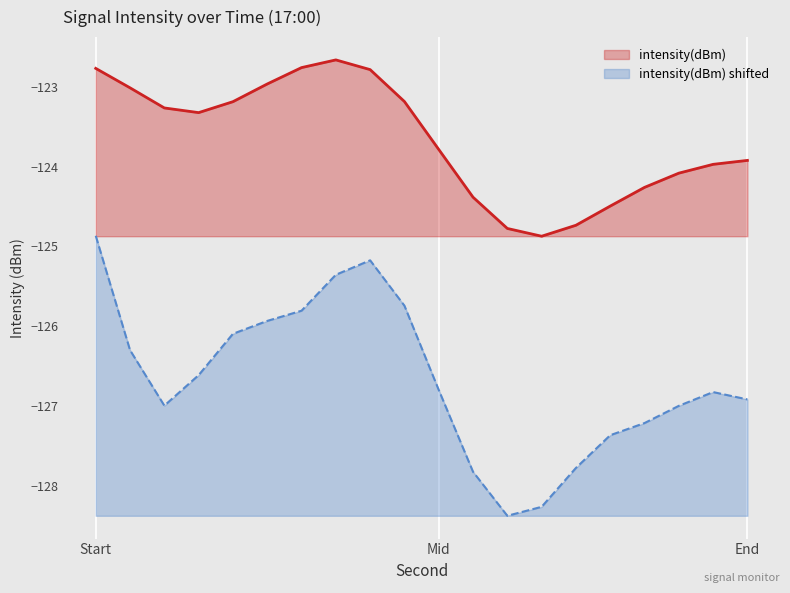

What is the lowest value of the intensity(dBm) shifted series?

-128.4